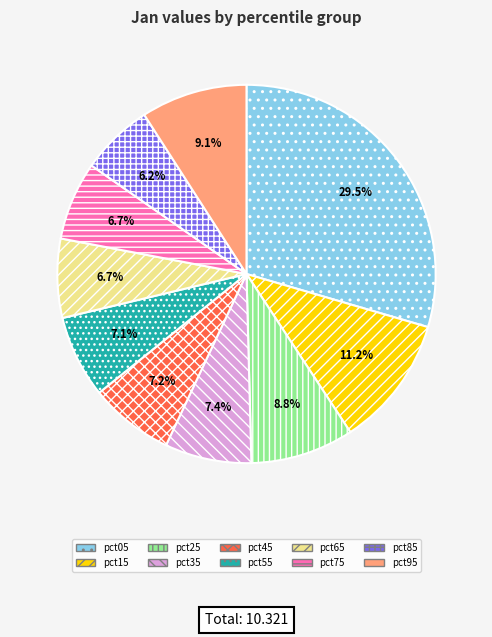

How many segments does this pie chart have?

10